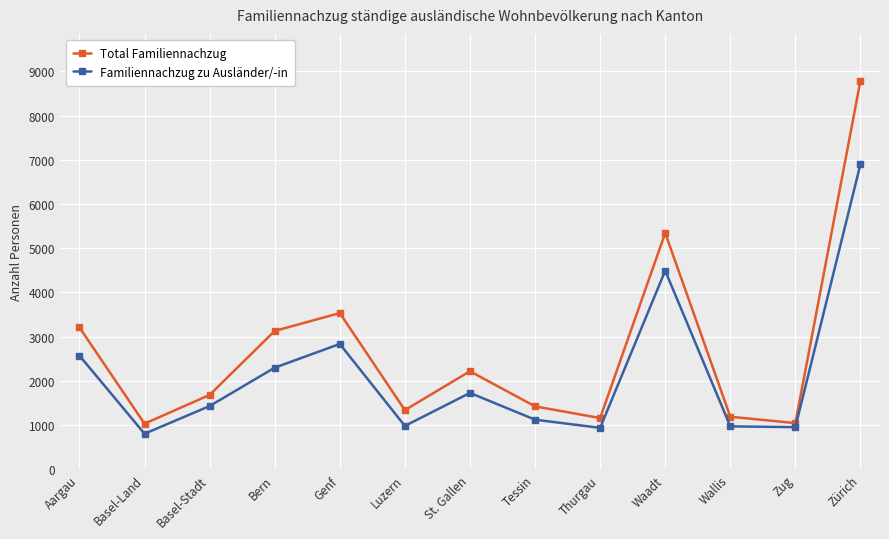

How many lines are shown in the chart?

2